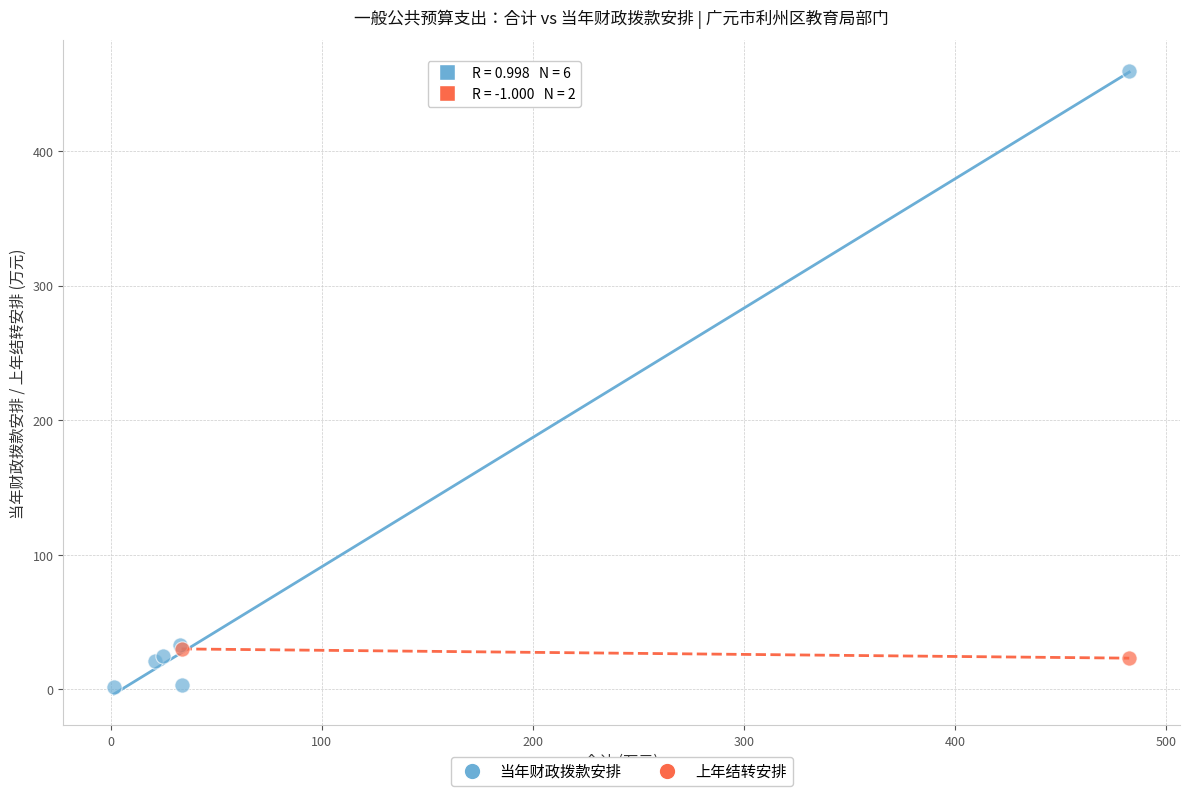

Which series reaches the maximum Y coordinate?

当年财政拨款安排